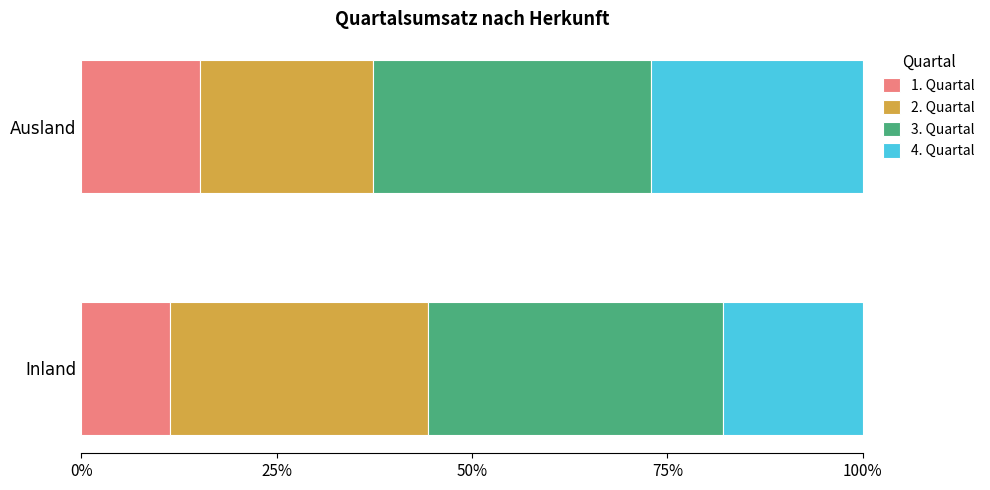

What is the total value across all series at Inland?

100.0